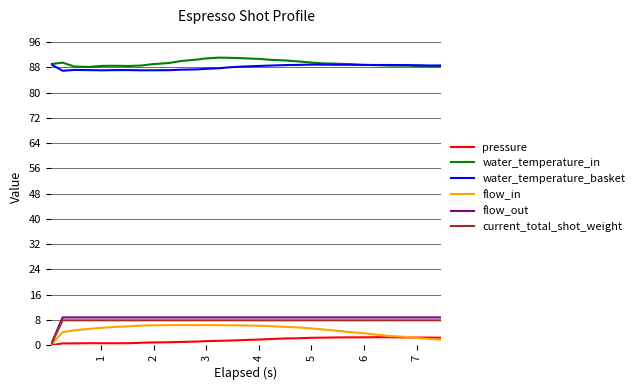

What is the maximum value for current_total_shot_weight?

7.9